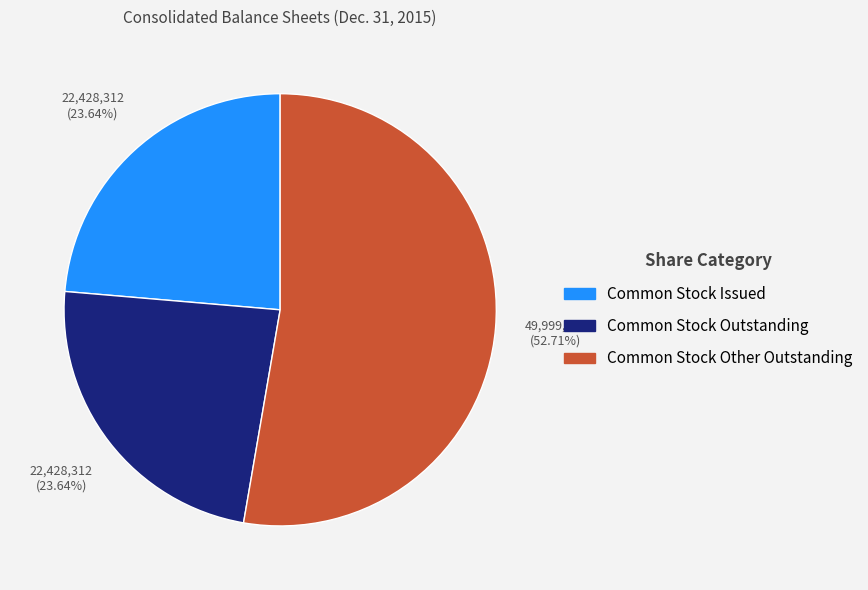

What is the ratio of the value at Common Stock Issued to the value at Common Stock Outstanding?

1.0